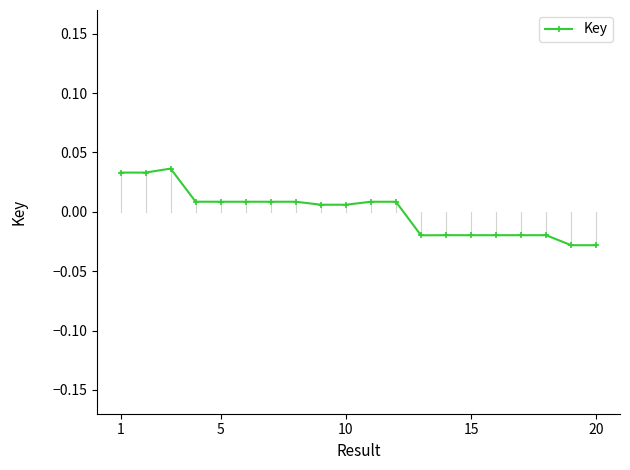

True or false: there are more than 0 points higher than both neighbors.

True